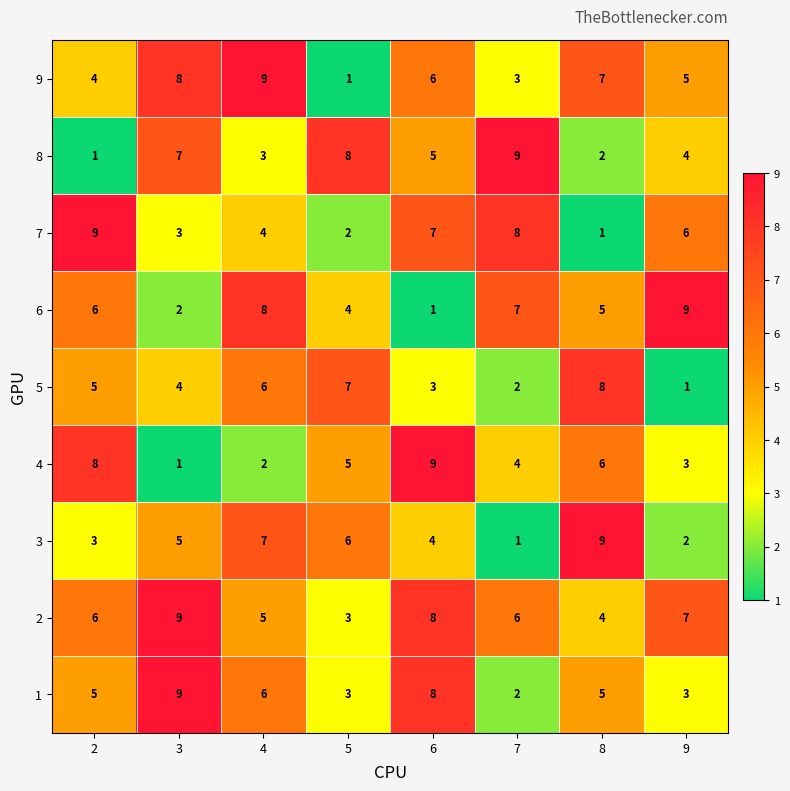

Between 3 and 6, which series saw the biggest shift?

4